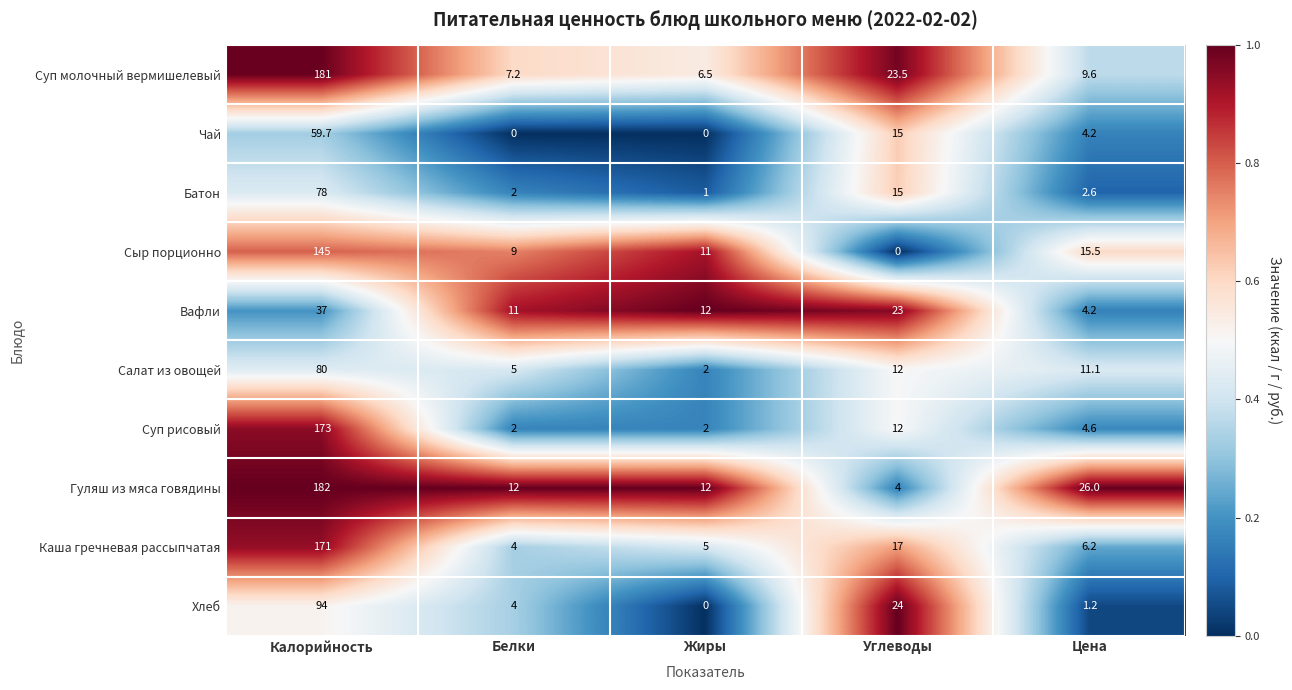

The Гуляш из мяса говядины series shows 4.0 at Углеводы. True or false?

True